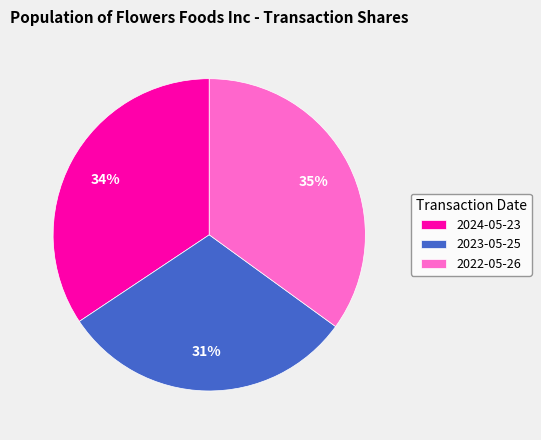

What percentage is the 2022-05-26 slice, to the nearest percent?

35%